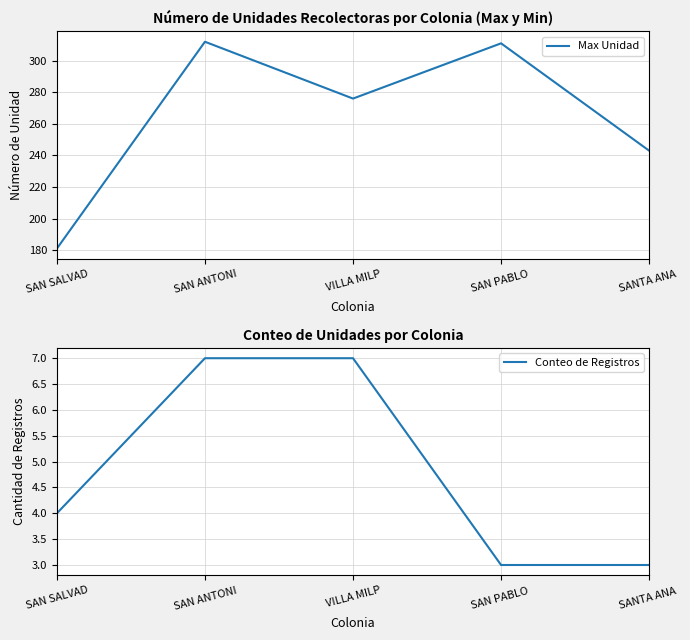

Rank the series by their average value, from lowest to highest.

Conteo de Registros, Max Unidad